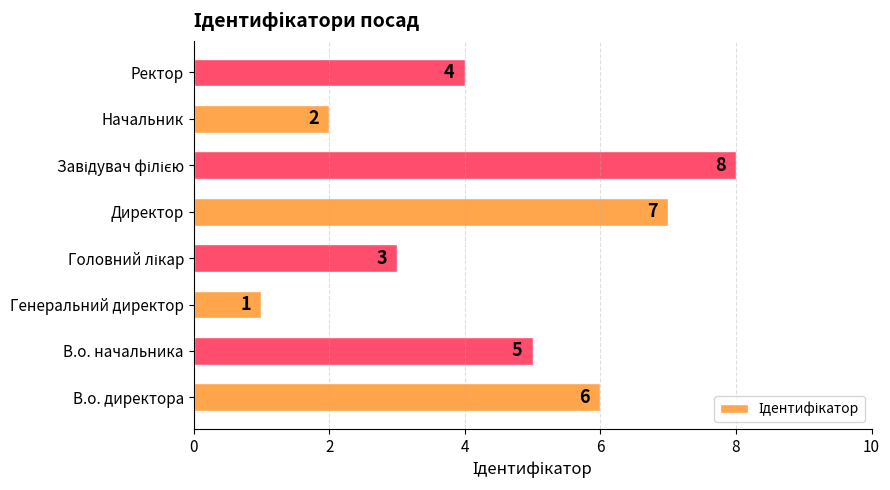

What is the difference between the second highest and minimum values?

6